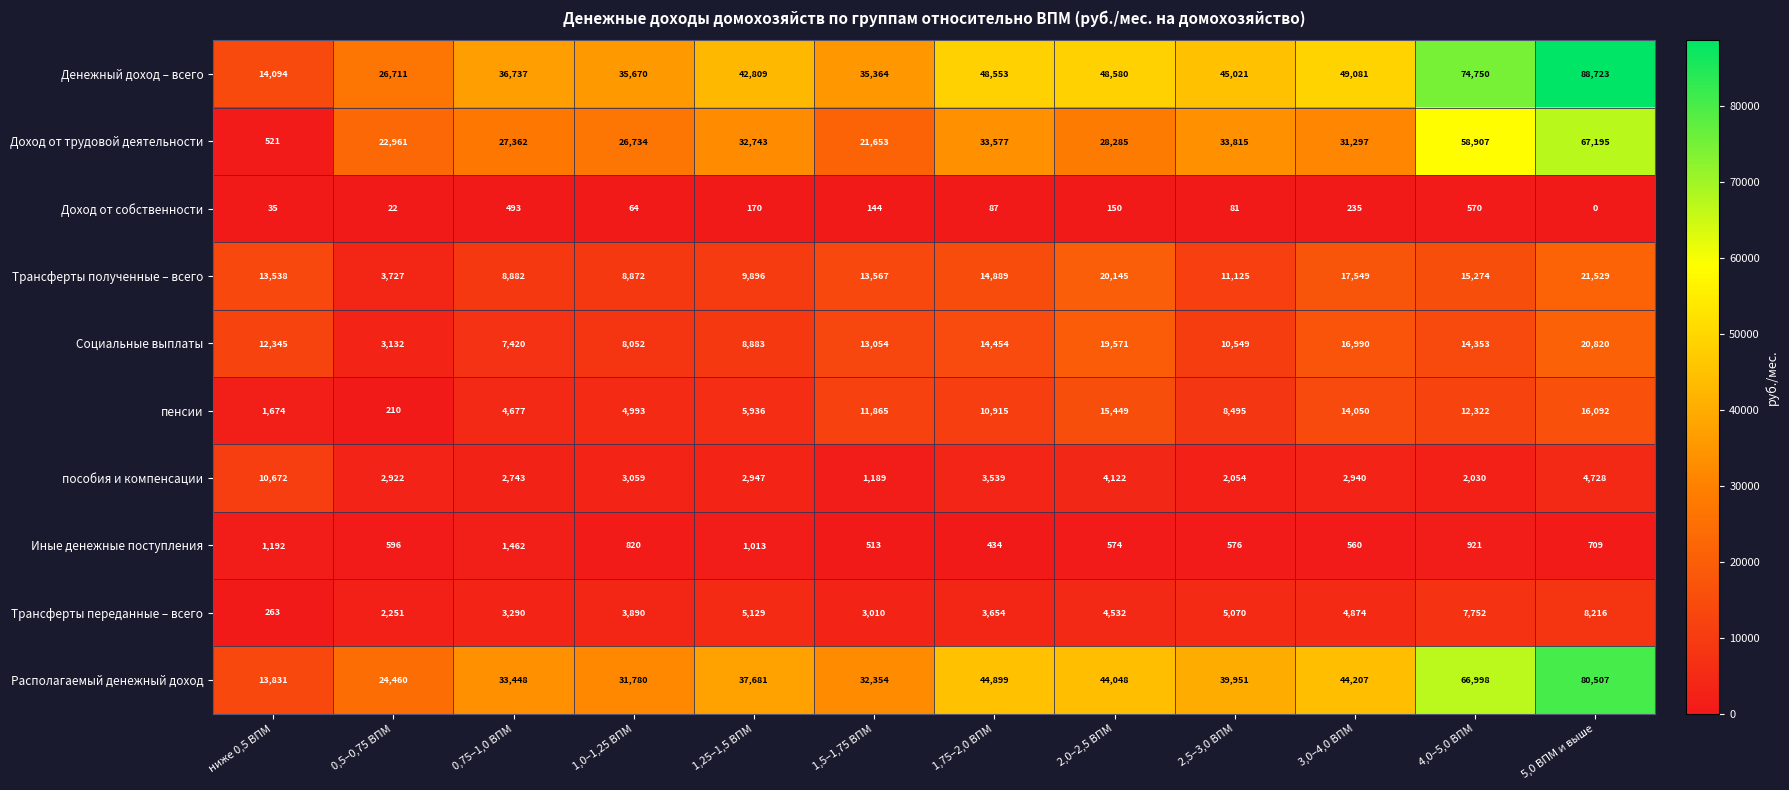

What is the total value across all series at 4,0–5,0 ВПМ?

253877